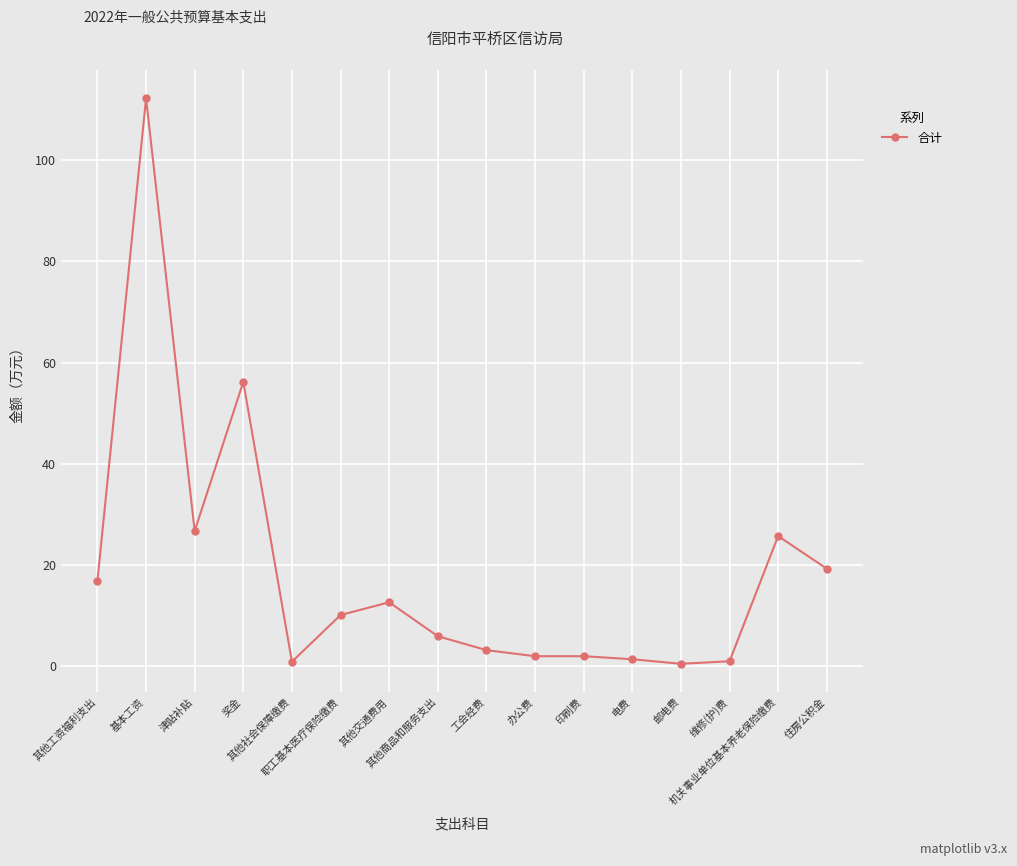

What is the ratio of the value at 维修(护)费 to the value at 办公费?

0.5